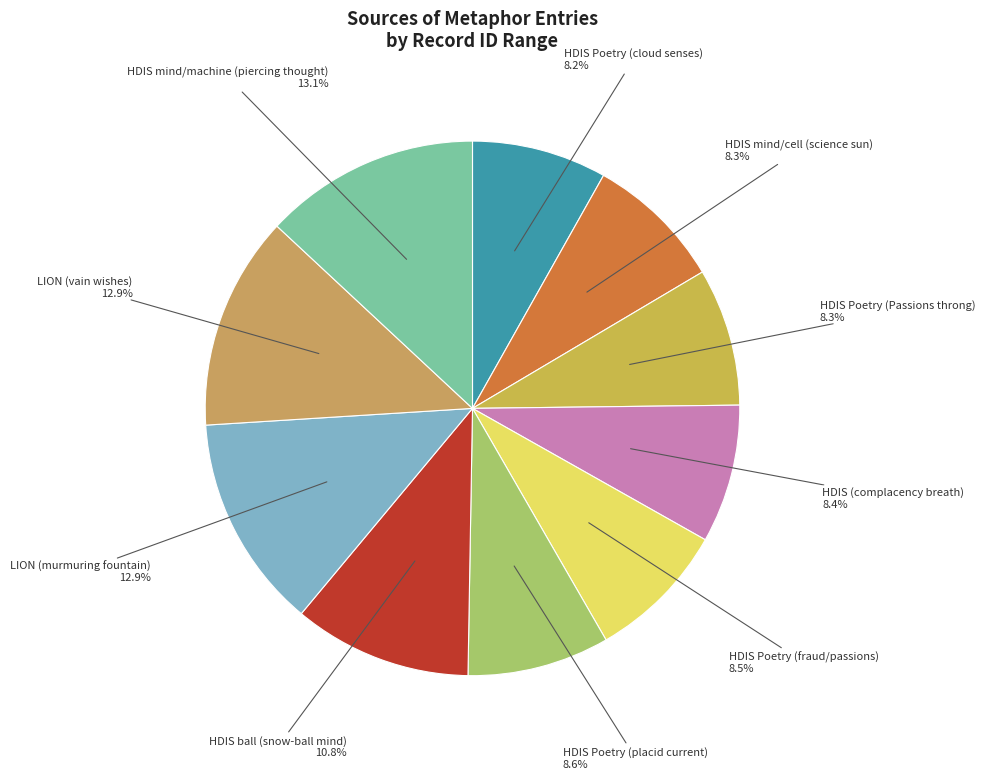

Is HDIS (complacency breath) the majority of the pie?

No